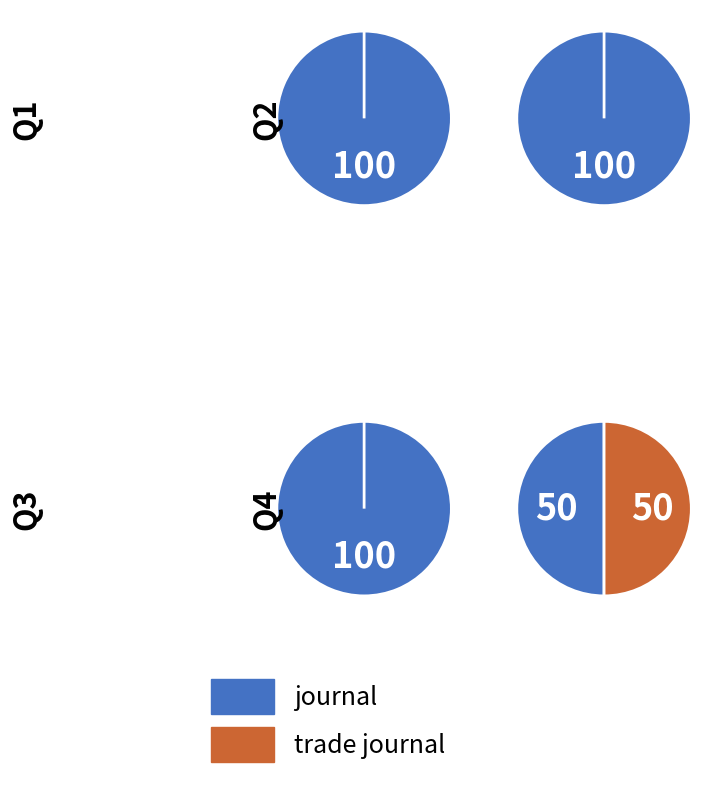

Which slice represents more than half of the pie?

journal